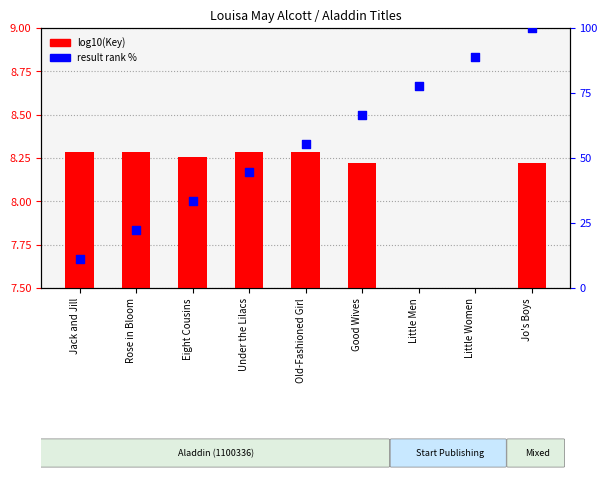

What is the total value across all series at Jo's Boys?

108.2